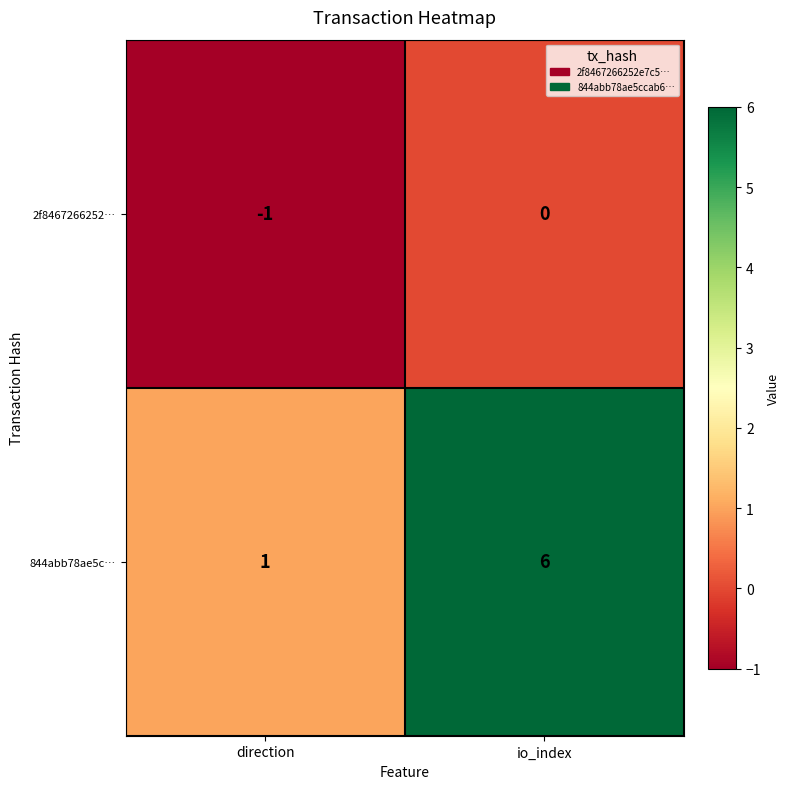

Reading left to right, what are all the values shown in this chart?

2f8467266252…: -1	0
844abb78ae5c…: 1	6